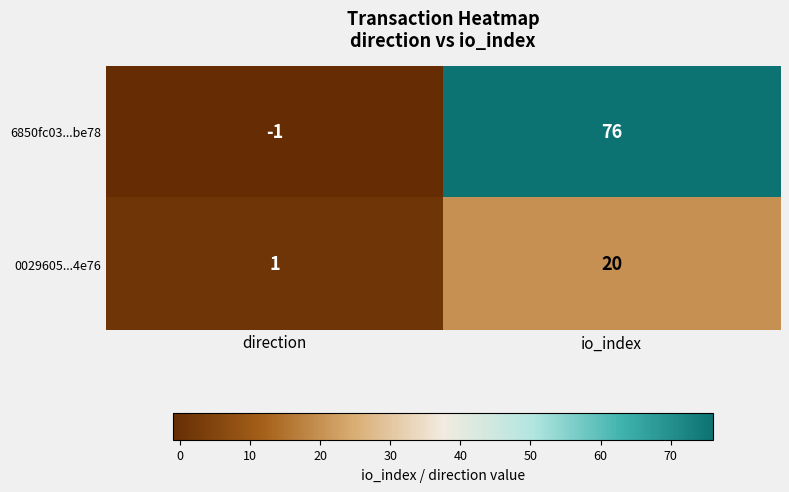

At io_index, list the series in order from largest to smallest.

6850fc03...be78, 0029605...4e76